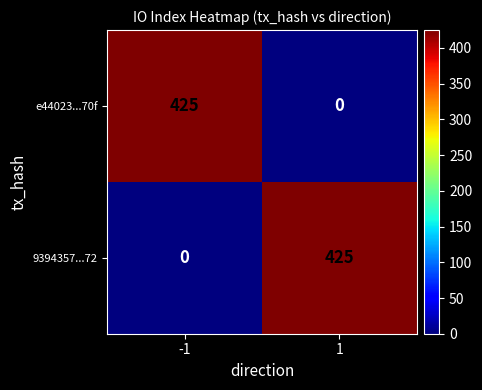

What is the sum of the 9394357...72 values at 1 and -1?

425